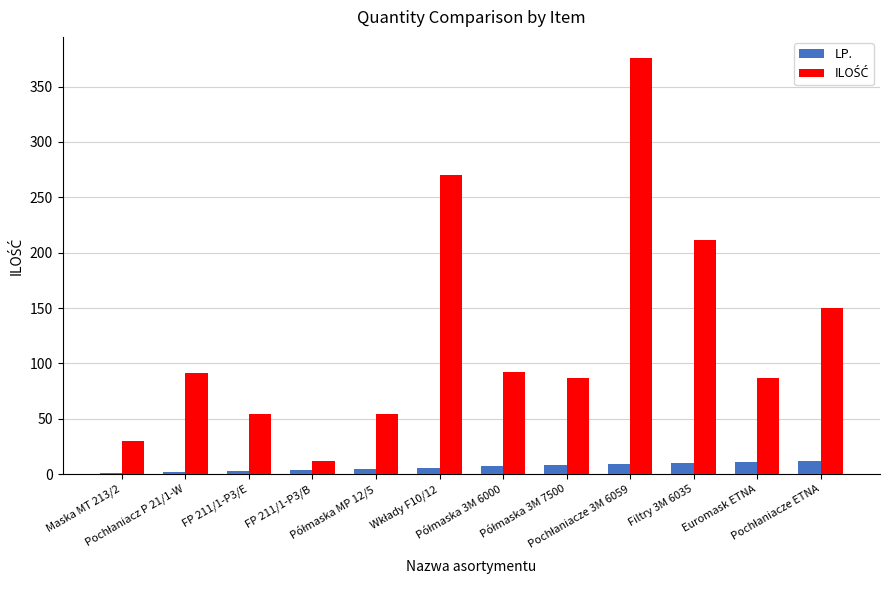

What is the maximum value shown in the chart?

376